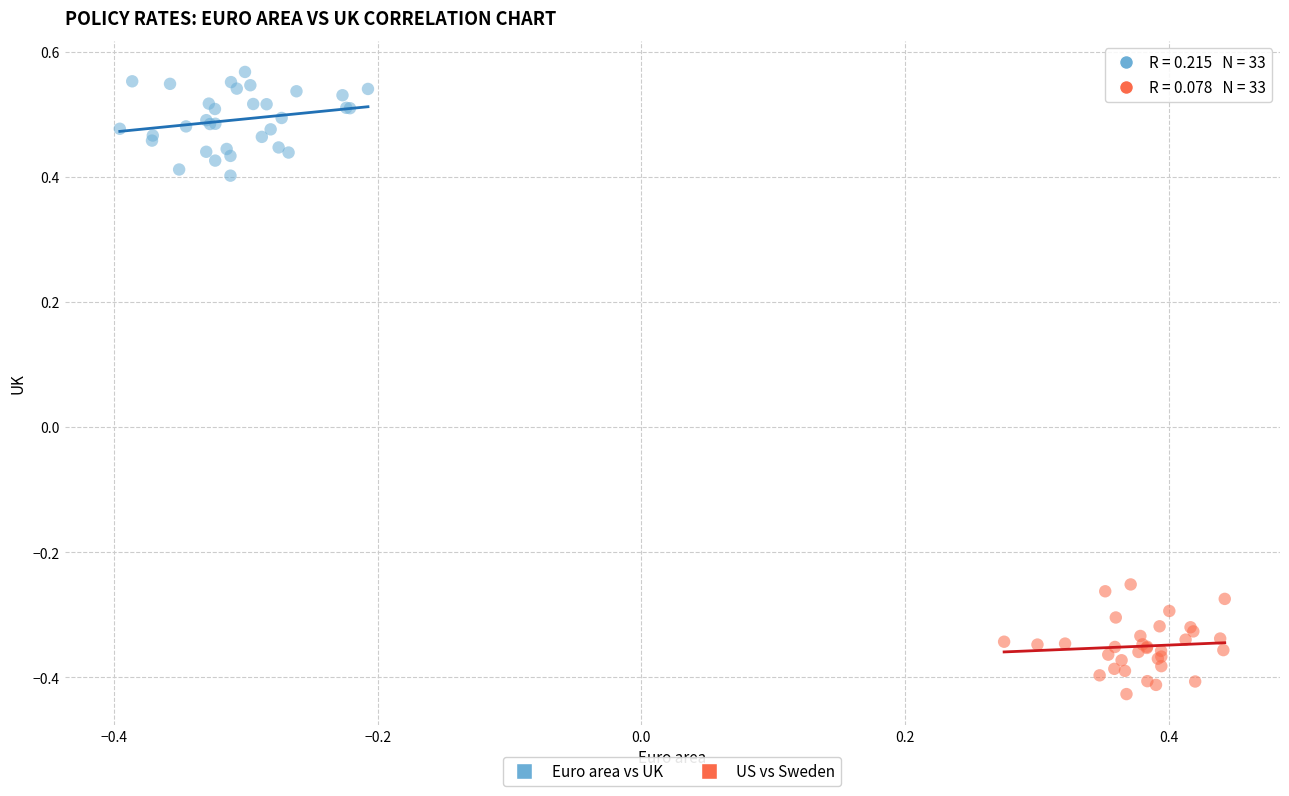

Which series contains the highest Y value?

Euro area vs UK